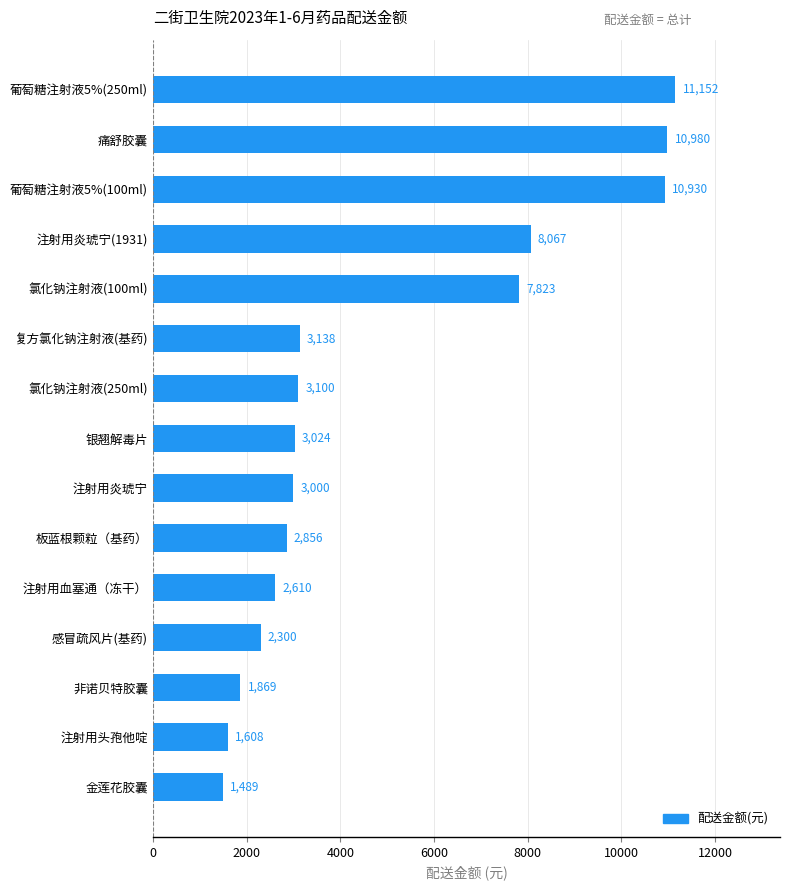

What is the maximum value shown in the chart?

11152.0